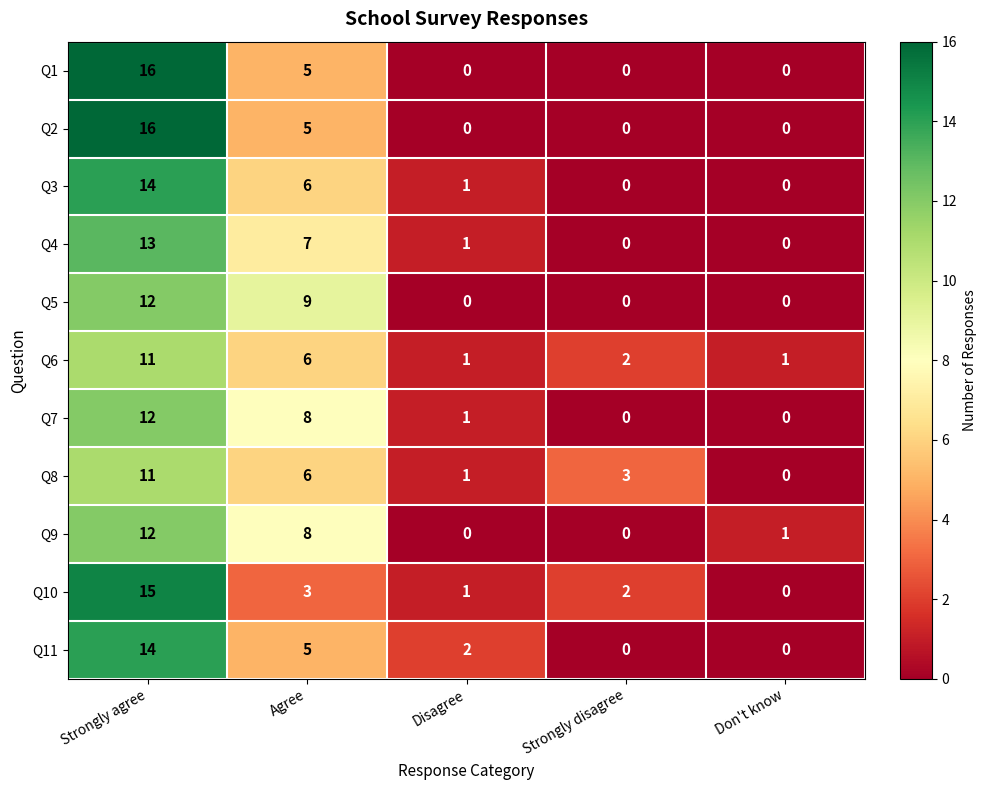

What is the difference between the Q1 values at Strongly agree and Agree?

11